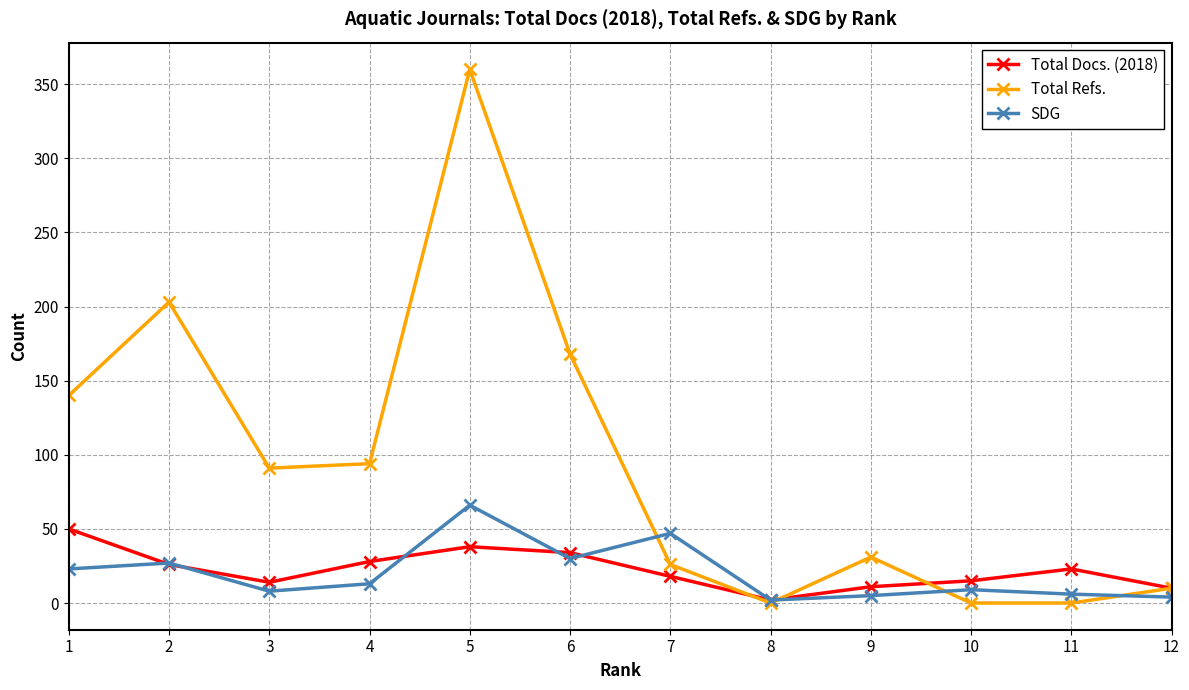

What is the greatest value displayed?

360